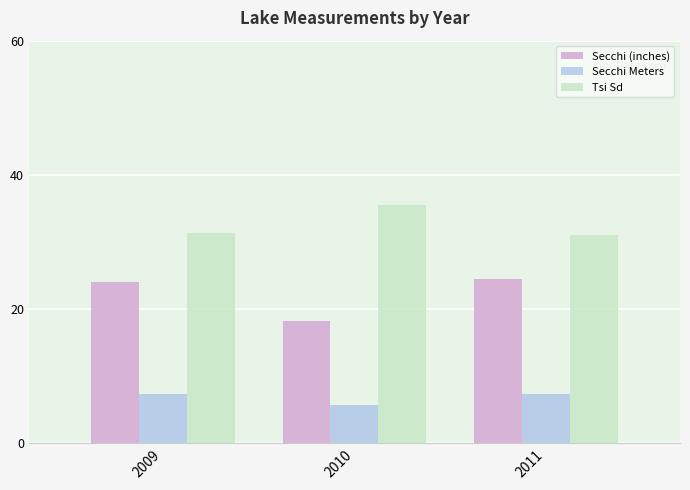

Which series has the largest total across all categories?

Tsi Sd